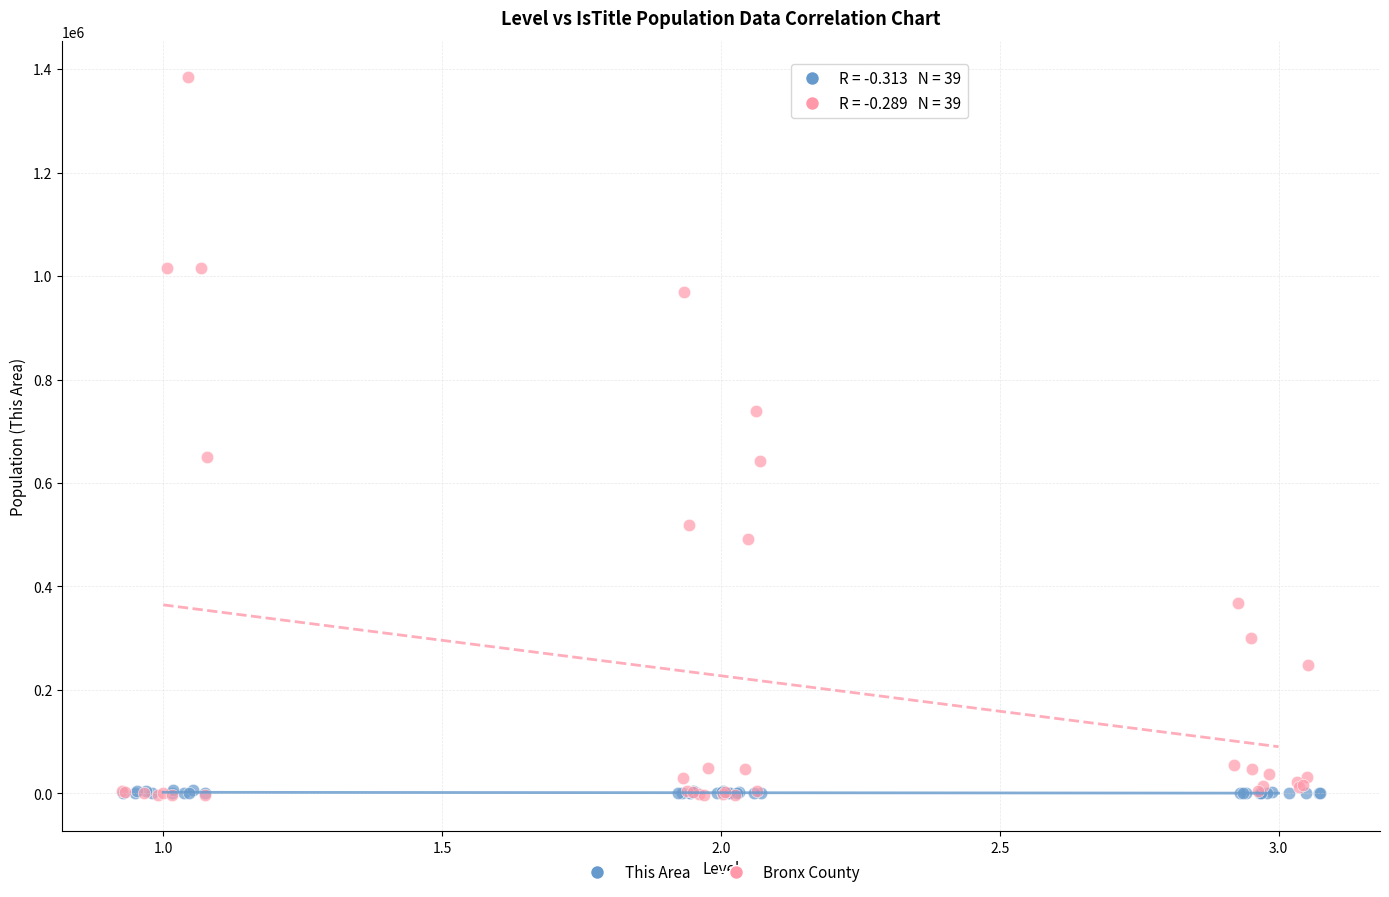

Which series has the widest spread of Y values?

Bronx County